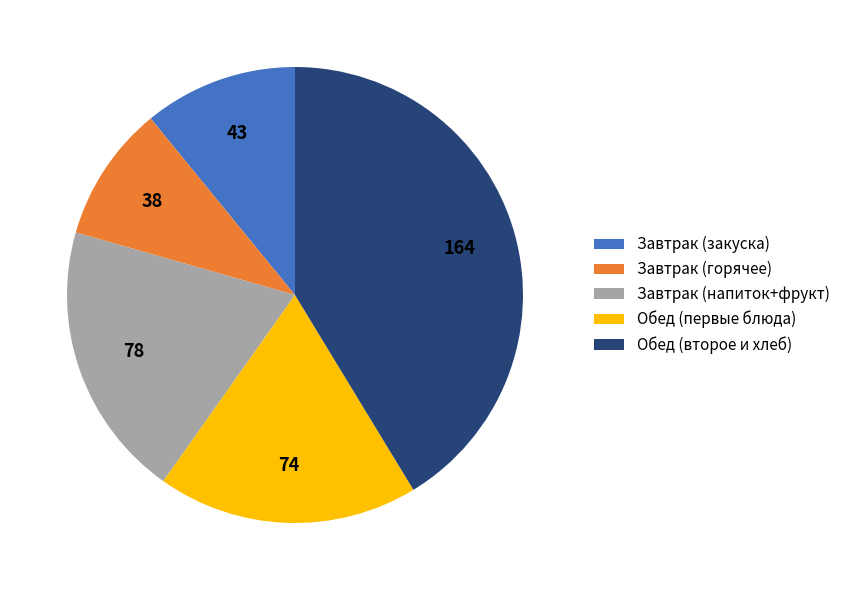

Combined, do Завтрак (закуска) and Завтрак (горячее) account for over 50%?

No